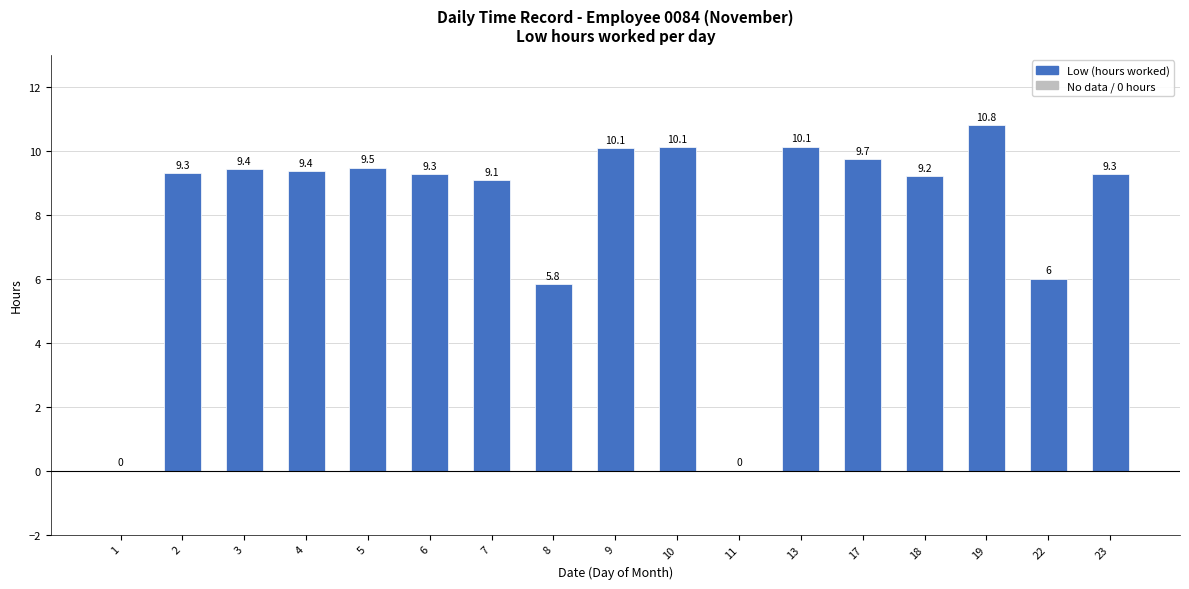

What is the greatest value displayed?

10.8